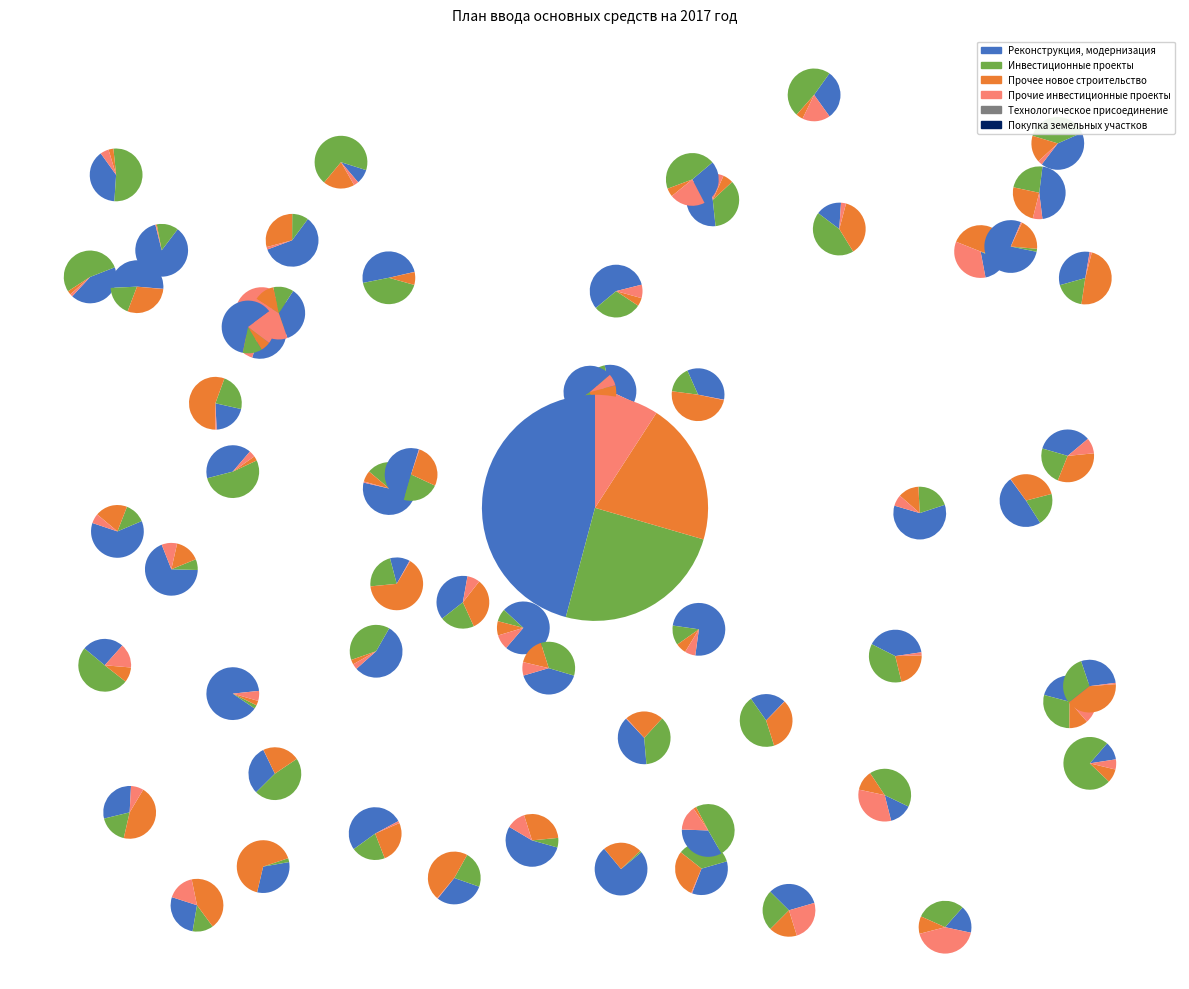

To the nearest percent, what is the difference between the Технологическое присоединение and Реконструкция, модернизация slice percentages?

46%